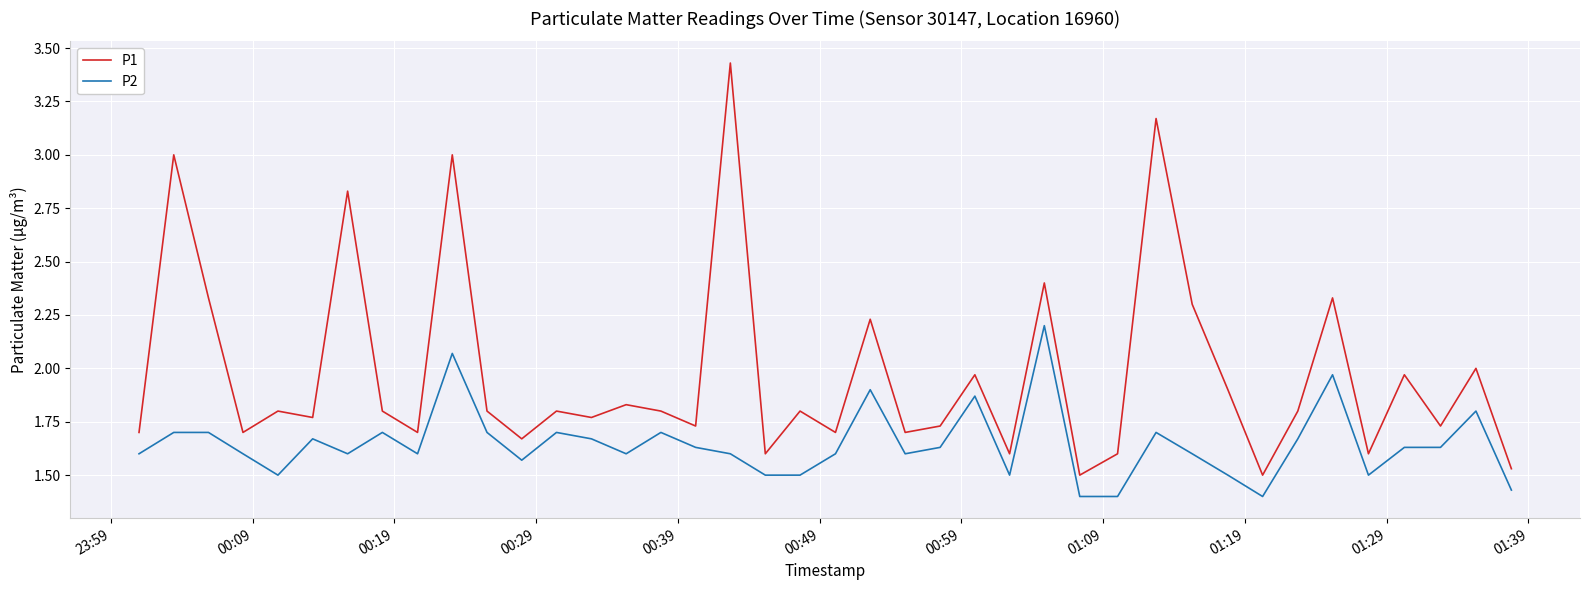

Which series has the largest total across all categories?

P1